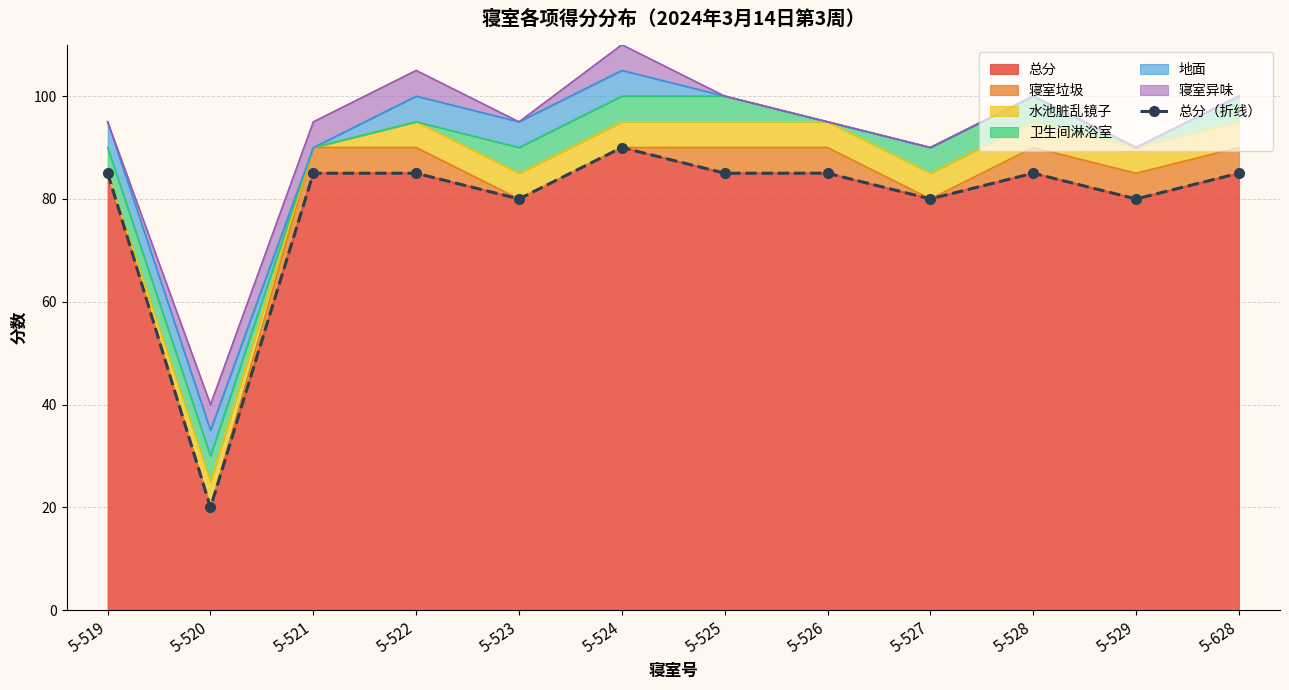

How many points are higher than both their immediate neighbors (excluding endpoints)?

2